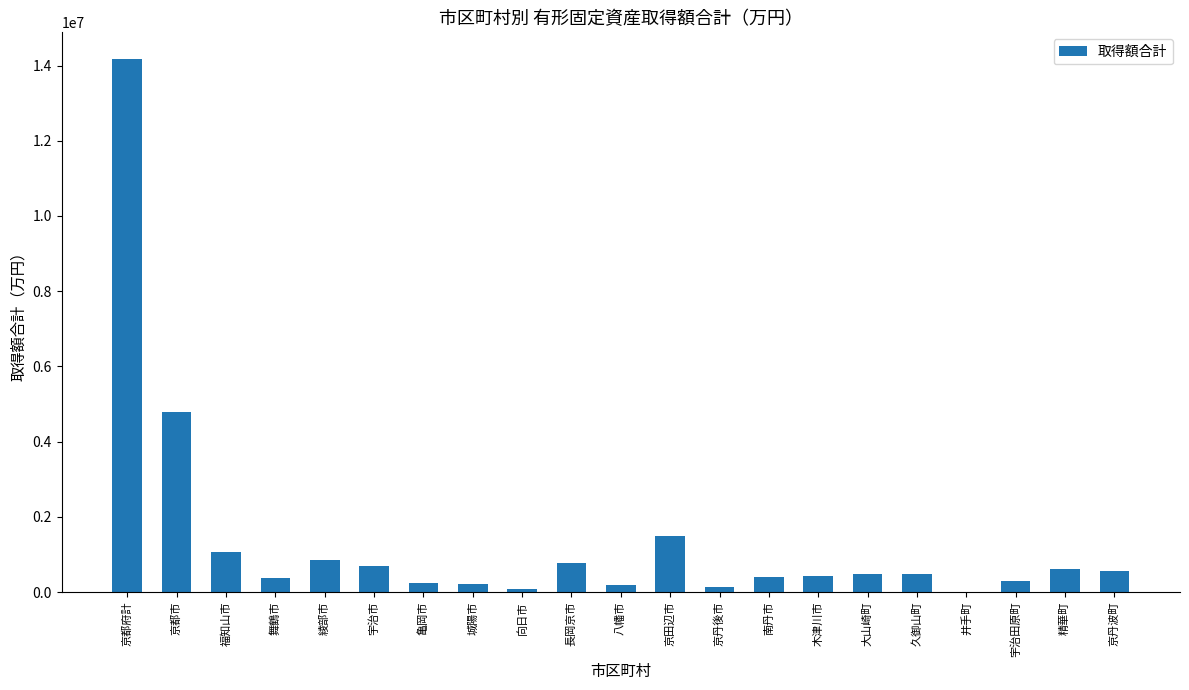

The value at 京都府計 is 23585076. True or false?

False